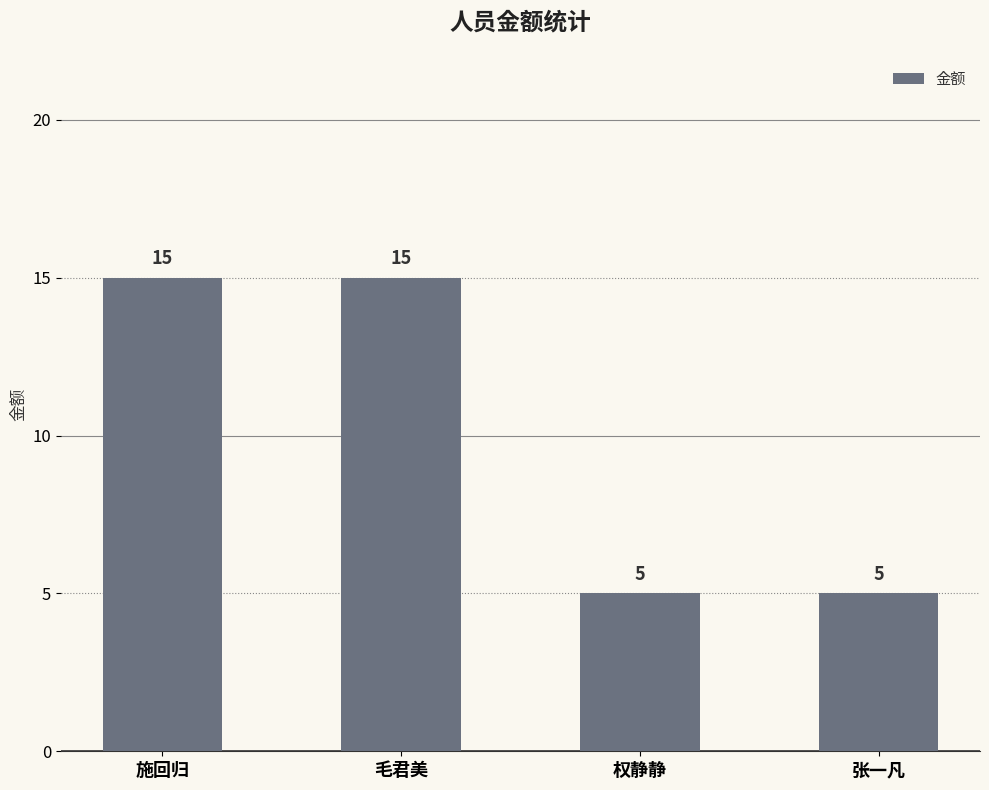

What is the greatest value displayed?

15